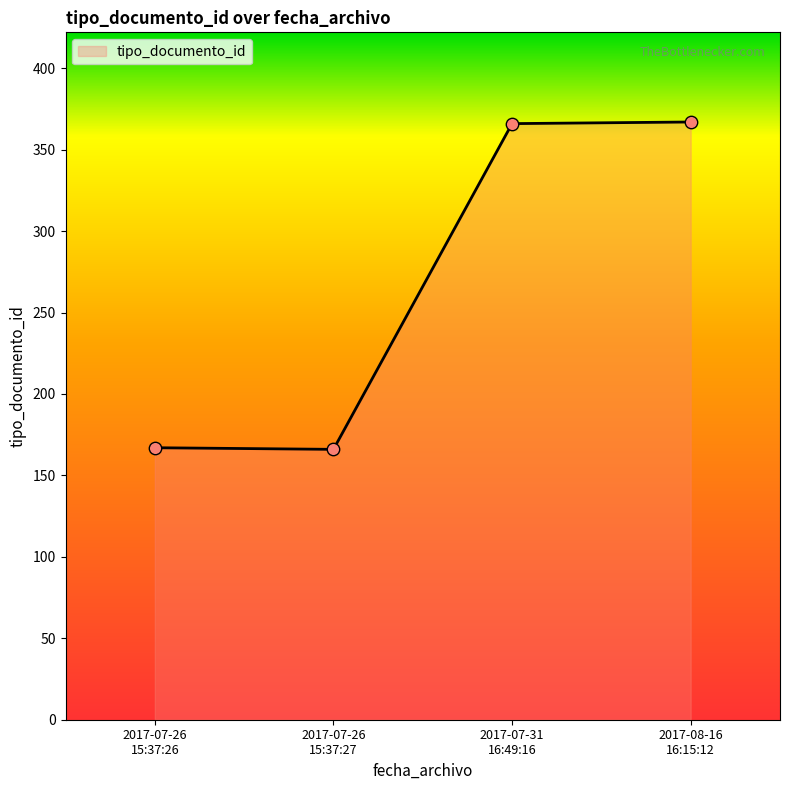

What is the greatest value displayed?

367